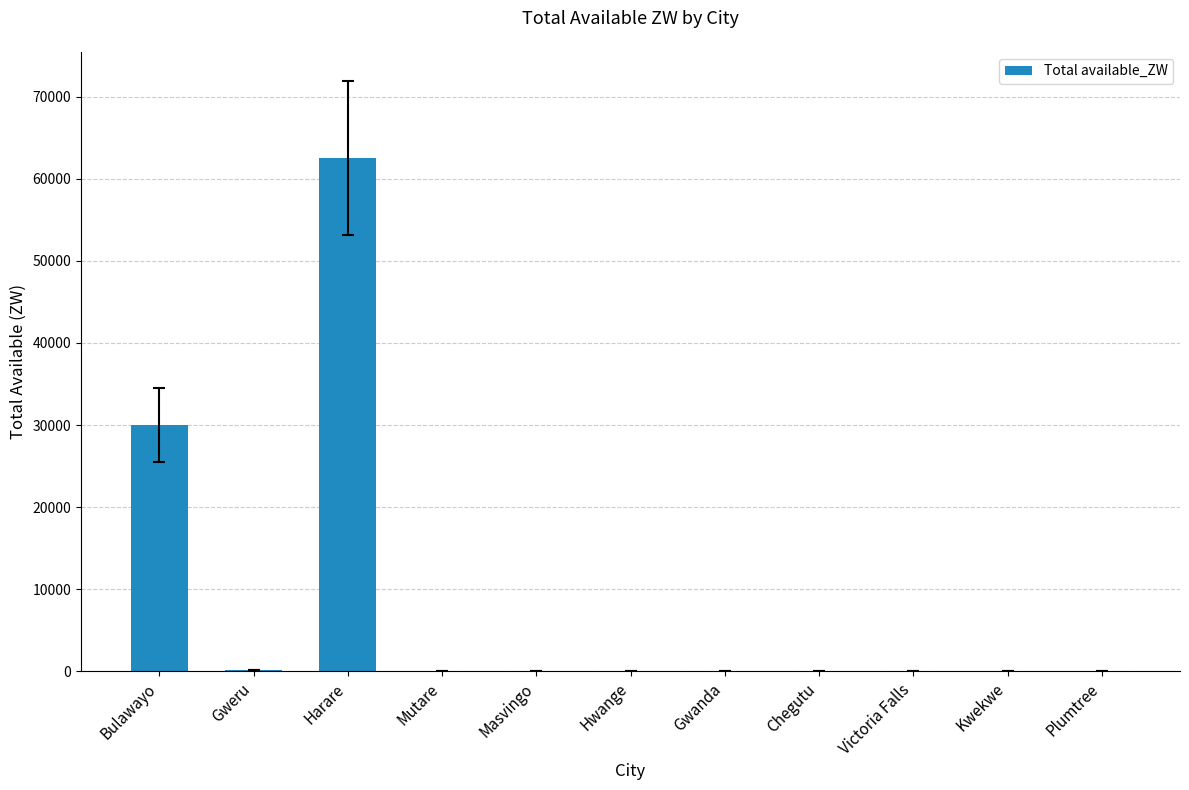

Is it true that the value at Plumtree is 0.0?

True